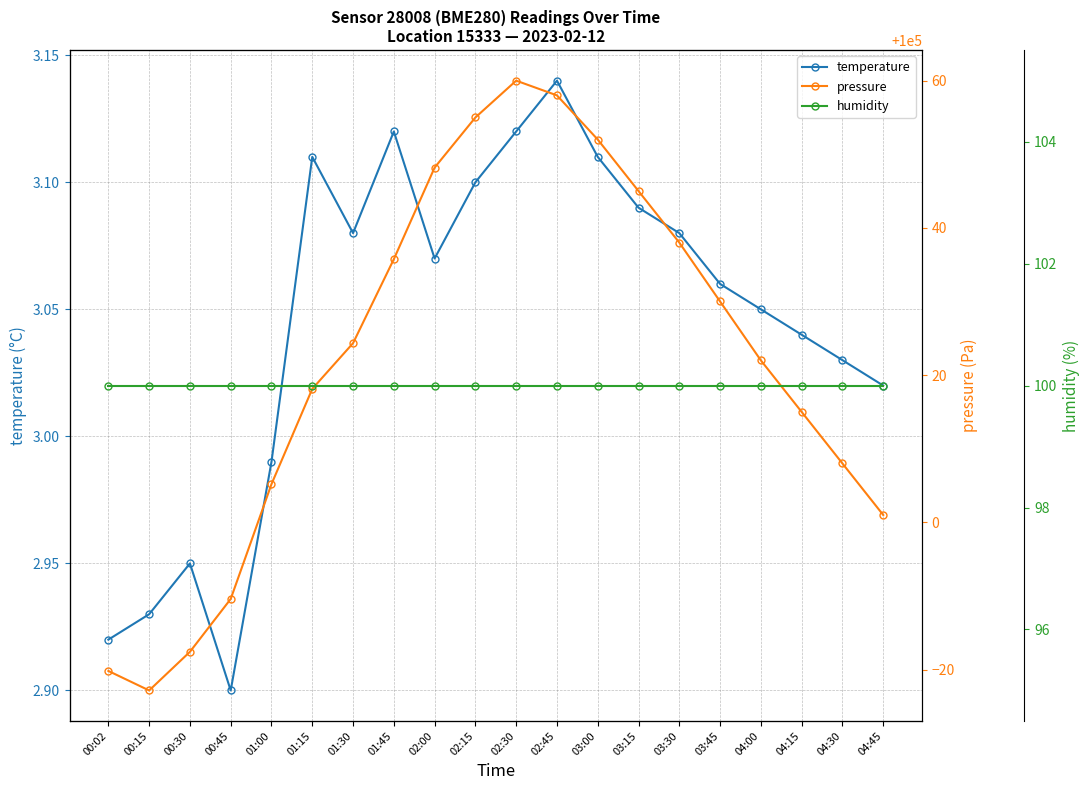

Reading right to left, list all the values displayed in this chart.

temperature: 04:45=3.0	04:30=3.0	04:15=3.0	04:00=3.0	03:45=3.1	03:30=3.1	03:15=3.1	03:00=3.1	02:45=3.1	02:30=3.1	02:15=3.1	02:00=3.1	01:45=3.1	01:30=3.1	01:15=3.1	01:00=3.0	00:45=2.9	00:30=3.0	00:15=2.9	00:02=2.9
pressure: 04:45=100001.0	04:30=100008.0	04:15=100015.0	04:00=100022.0	03:45=100030.0	03:30=100038.0	03:15=100045.0	03:00=100052.0	02:45=100058.0	02:30=100060.0	02:15=100055.0	02:00=100048.2	01:45=100035.8	01:30=100024.3	01:15=100018.1	01:00=100005.2	00:45=99989.6	00:30=99982.4	00:15=99977.2	00:02=99979.8
humidity: 04:45=100.0	04:30=100.0	04:15=100.0	04:00=100.0	03:45=100.0	03:30=100.0	03:15=100.0	03:00=100.0	02:45=100.0	02:30=100.0	02:15=100.0	02:00=100.0	01:45=100.0	01:30=100.0	01:15=100.0	01:00=100.0	00:45=100.0	00:30=100.0	00:15=100.0	00:02=100.0